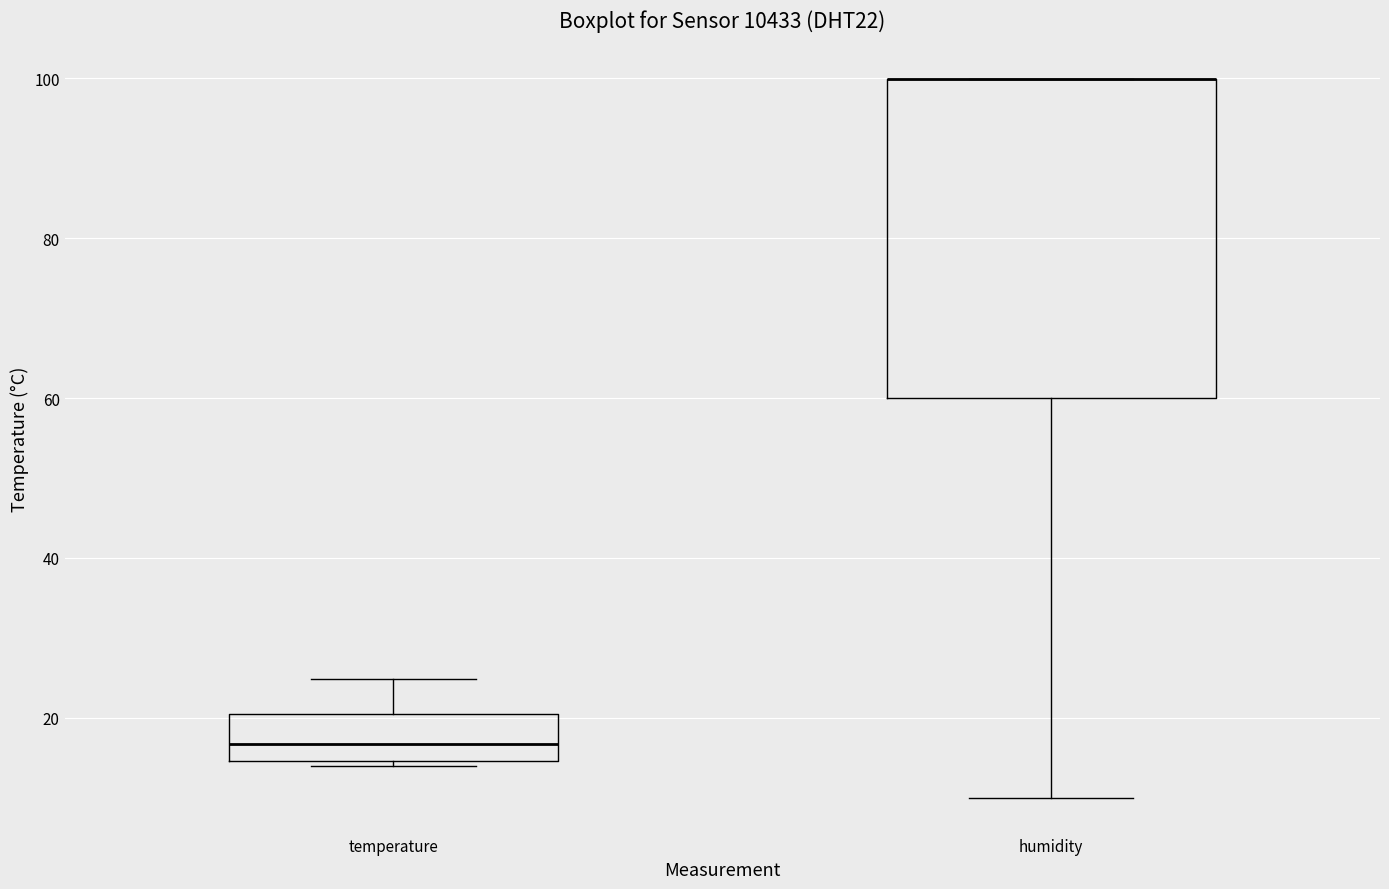

Where is the lower edge of the box for temperature on the y-axis? The values are not printed on the chart, so give them approximately, as read against the axis.

14